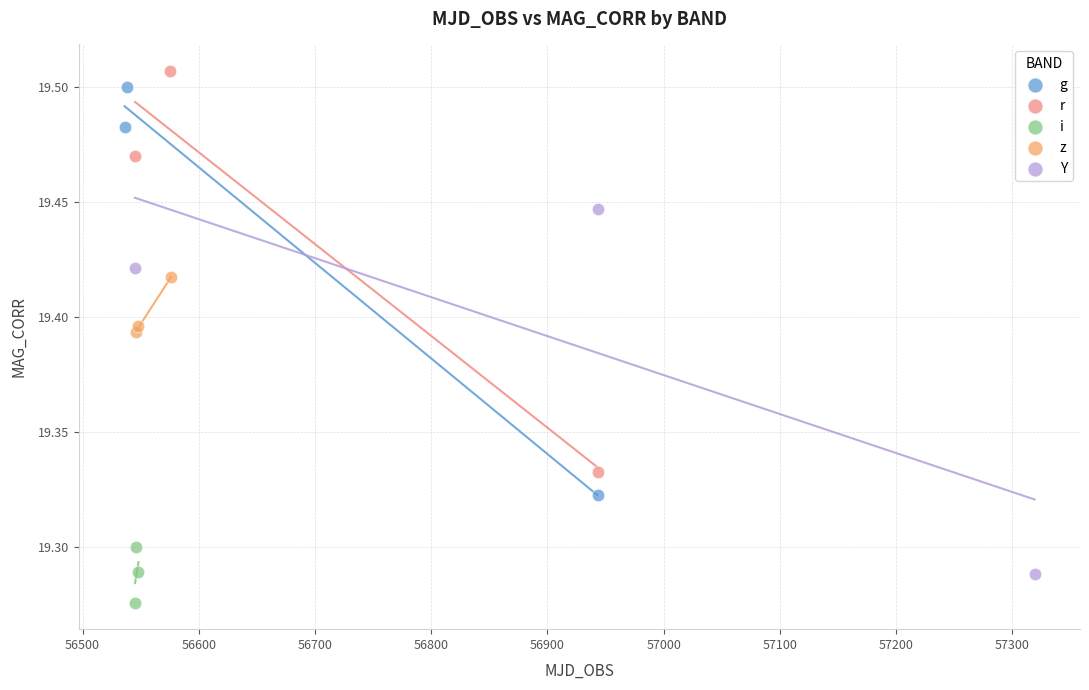

What are all the series names shown in the legend?

g, r, i, z, Y